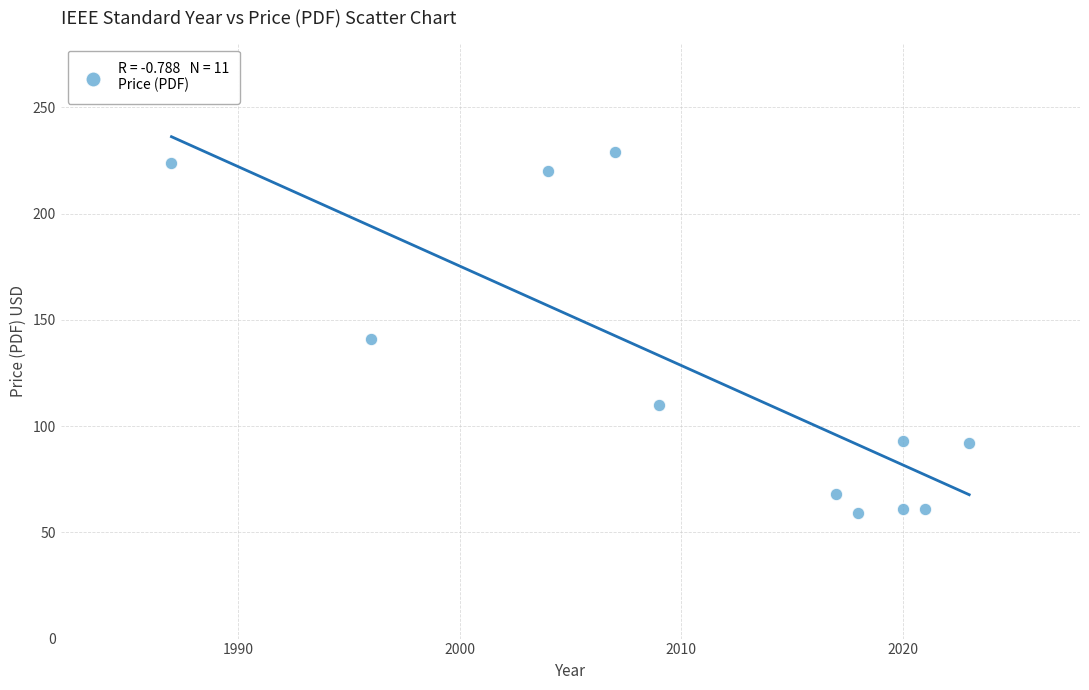

What Y value in the scatter plot is closest to 144?

141